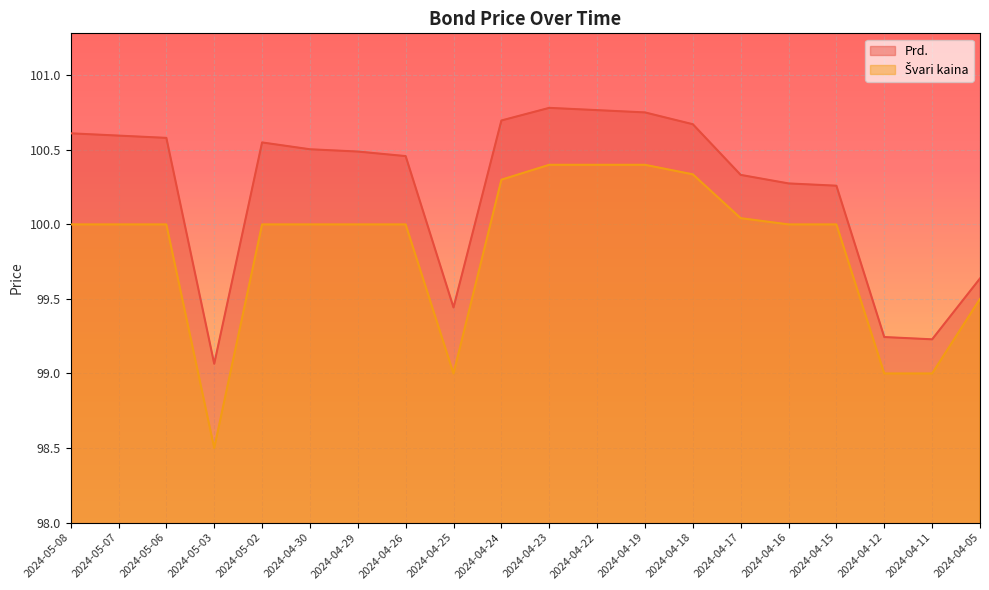

True or false: Prd. and Švari kaina cross at least once.

False